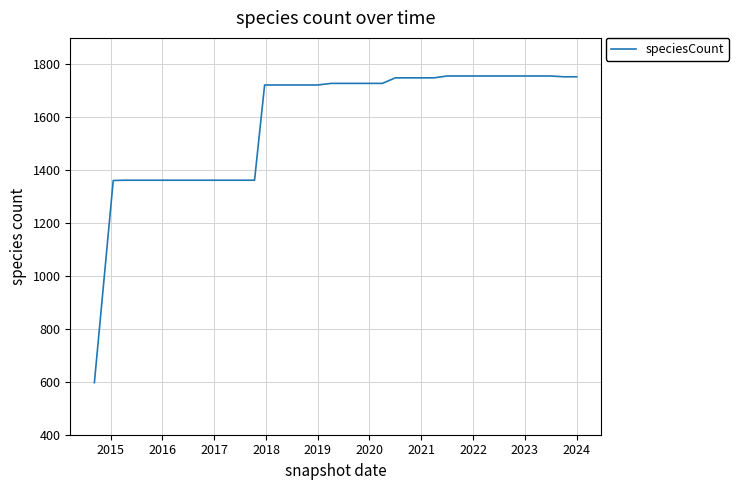

What is the smallest value displayed?

597